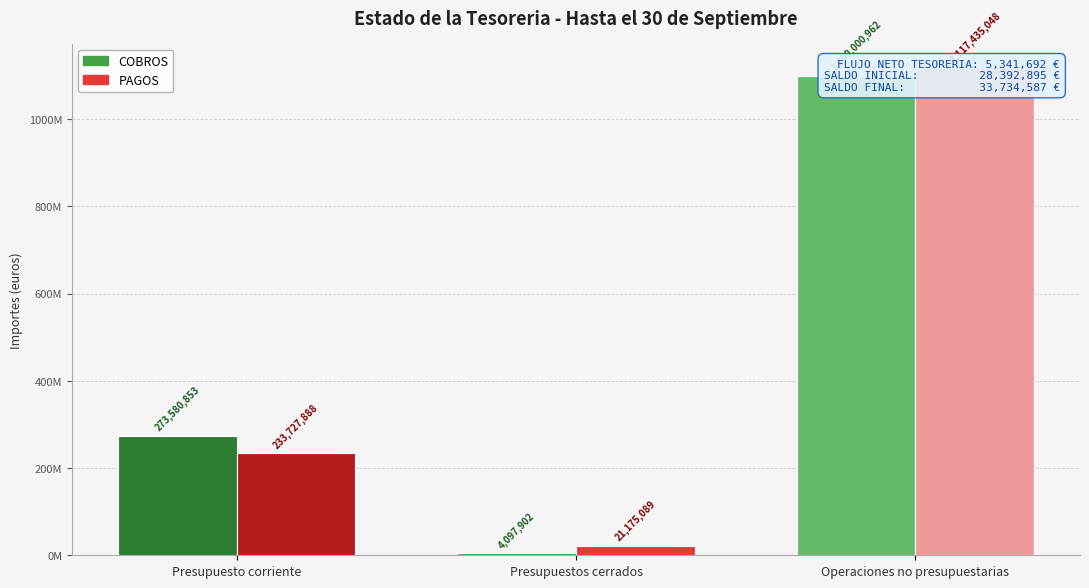

What is the spread (max minus min) of values at Presupuesto corriente?

39852965